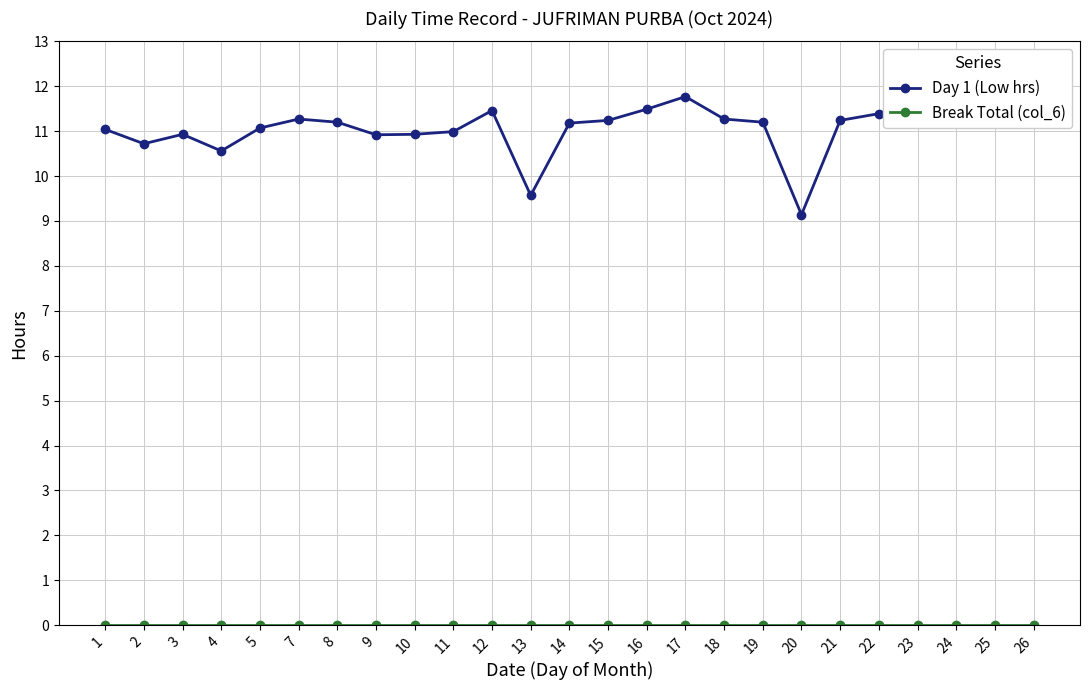

The Day 1 (Low hrs) series shows 18.9 at 16. True or false?

False